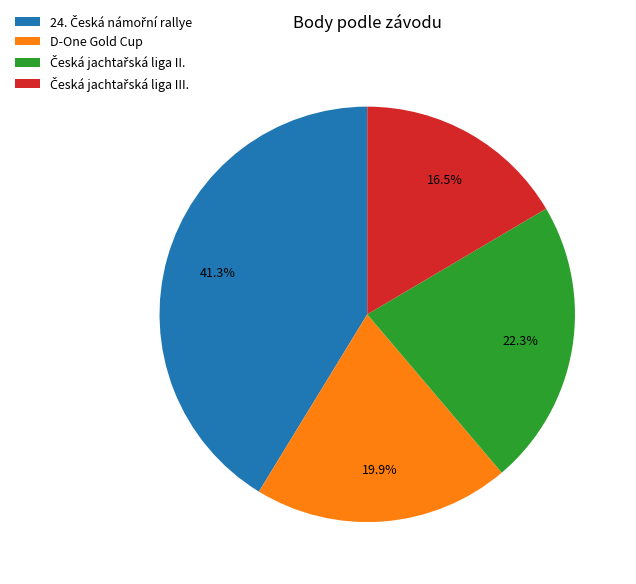

How many segments does this pie chart have?

4